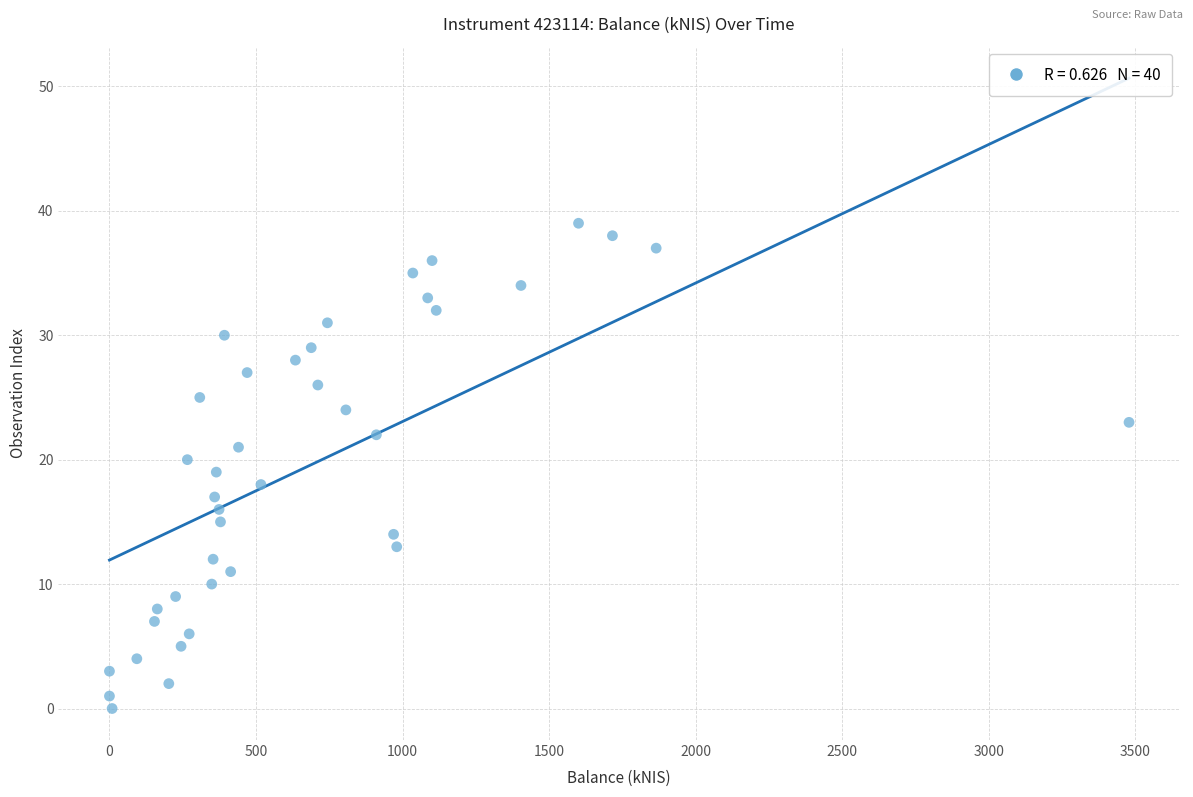

What is the range of Y values (max minus min)?

39